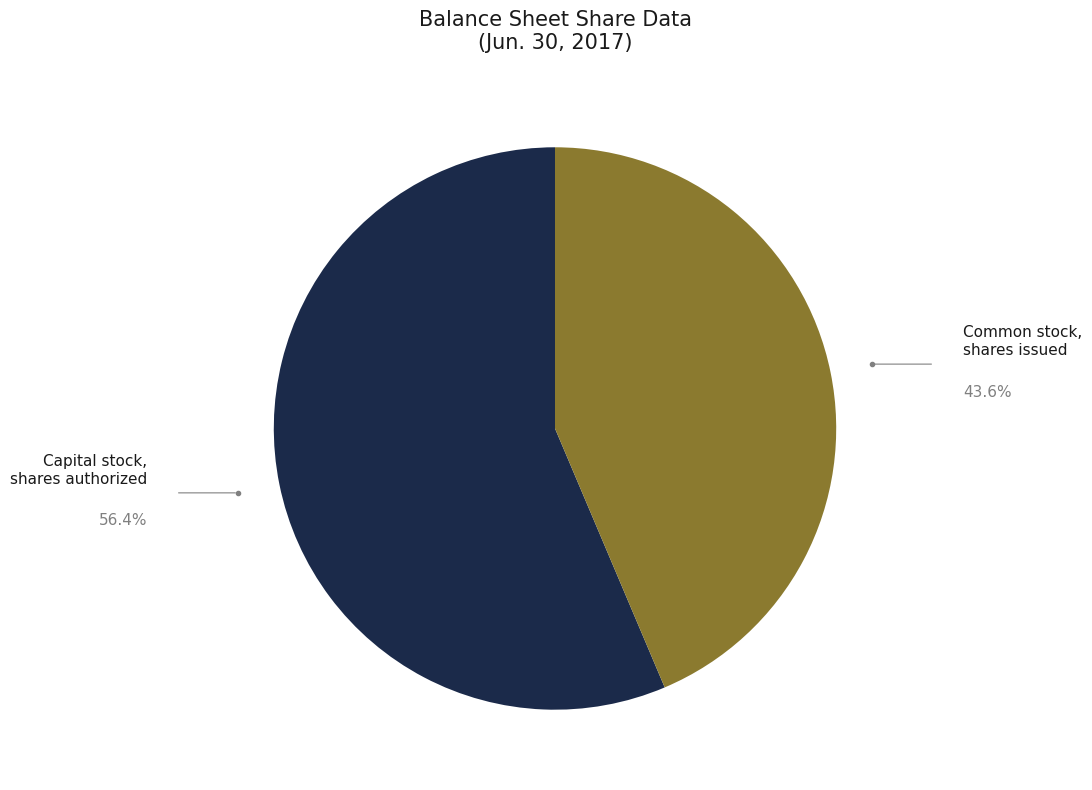

How many segments does this pie chart have?

2